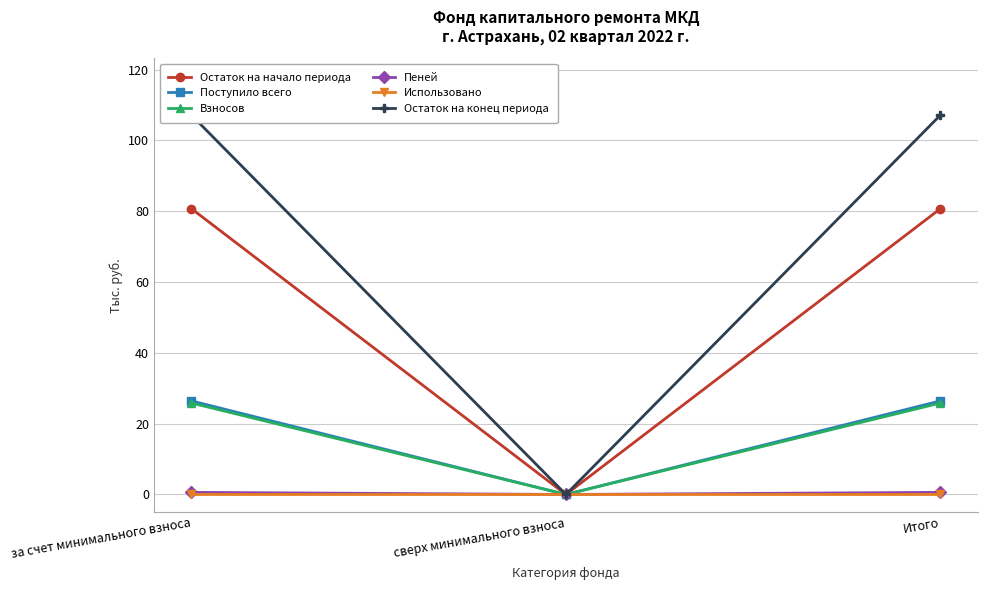

How many lines are shown in the chart?

6